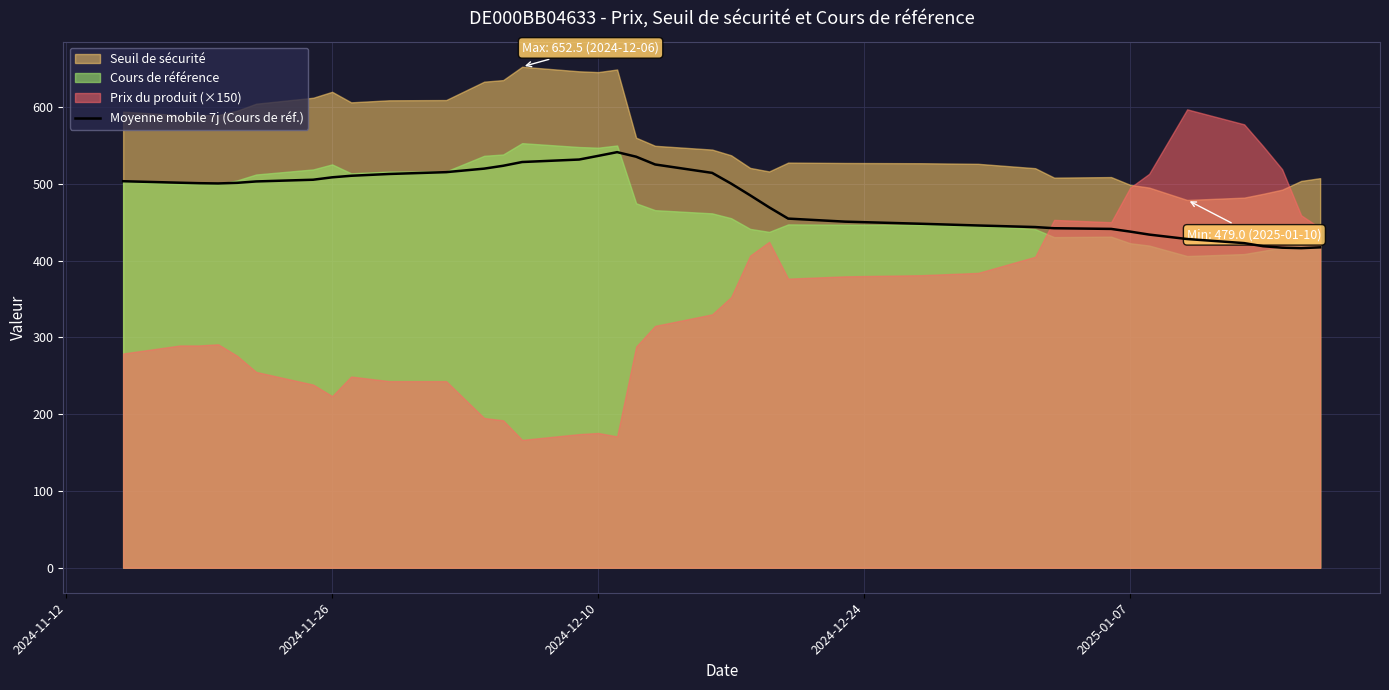

What is the highest value of the Moyenne mobile 7j (Cours de réf.) series?

541.3